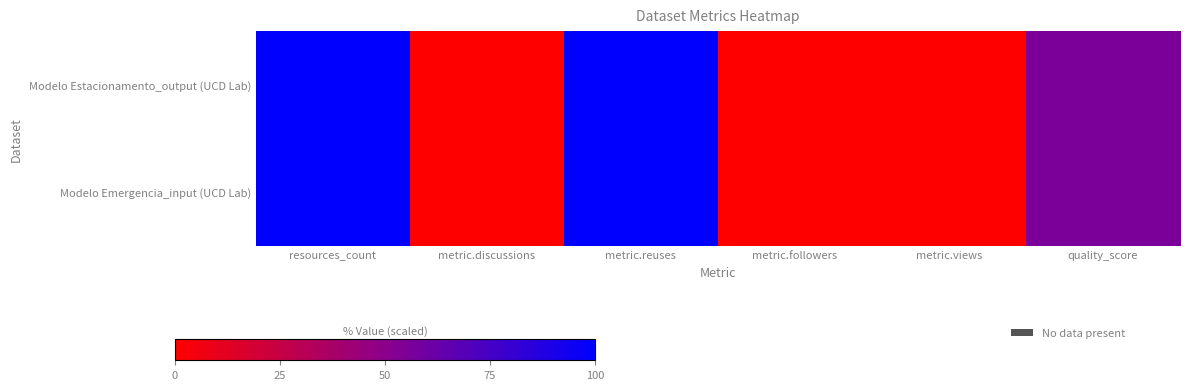

Which series has the largest range (max minus min)?

Modelo Estacionamento_output (UCD Lab)